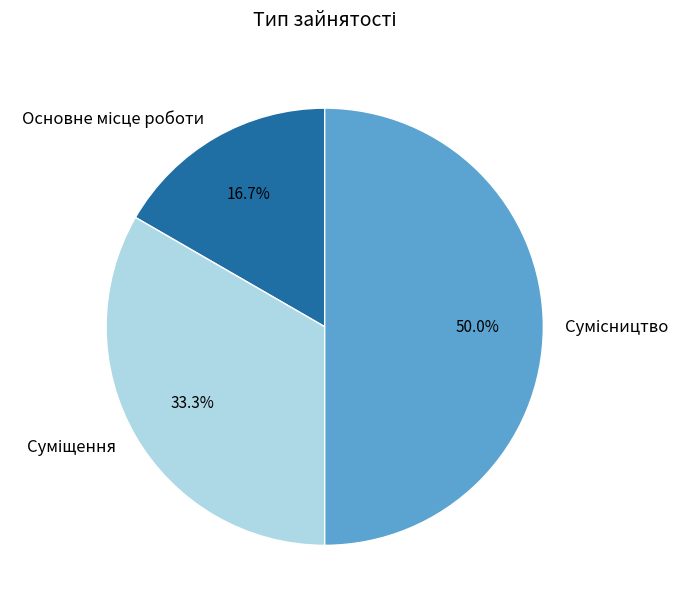

What percentage is the Суміщення slice, to the nearest percent?

33%